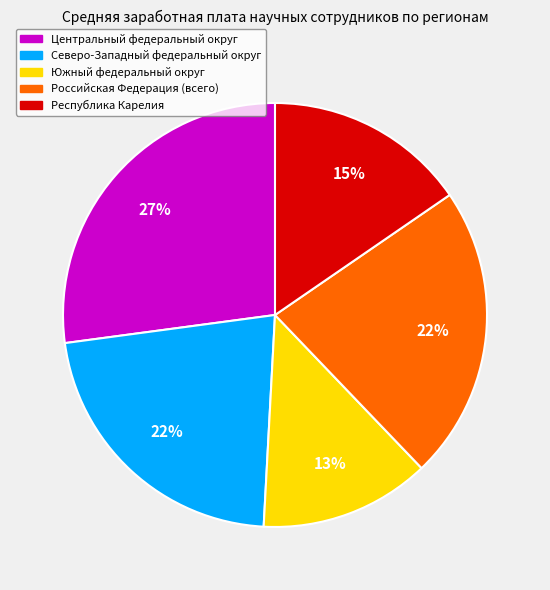

To the nearest percent, what is the difference between the largest and smallest slice percentages?

14%